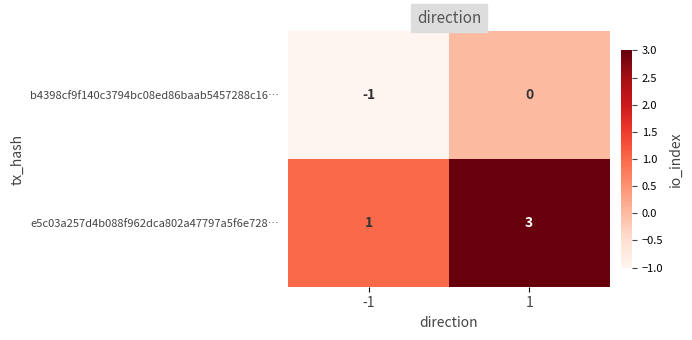

Reading left to right, list all the values displayed in this chart.

b4398cf9f140c3794bc08ed86baab5457288c16…: -1	0
e5c03a257d4b088f962dca802a47797a5f6e728…: 1	3